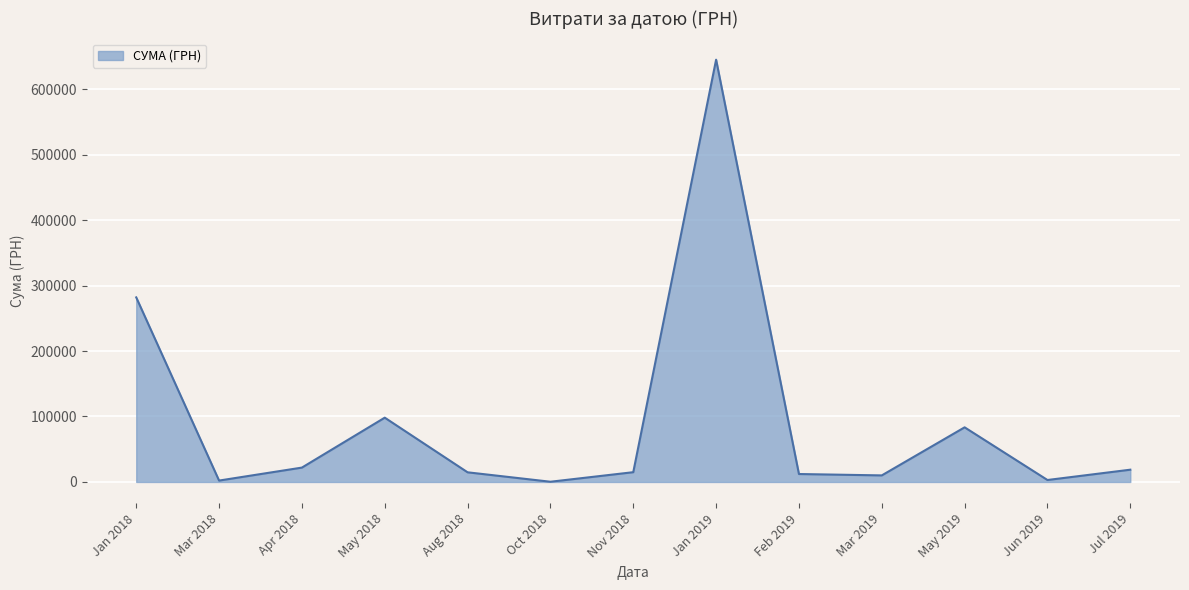

Which label corresponds to the largest value in the chart?

Jan 2019